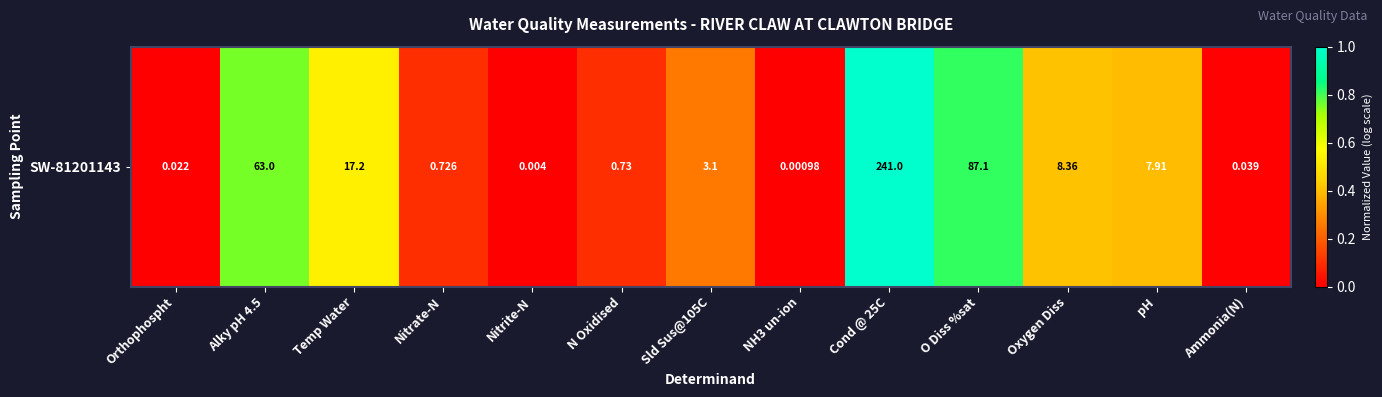

List the labels in order of value, largest first.

Cond @ 25C, O Diss %sat, Alky pH 4.5, Temp Water, Oxygen Diss, pH, Sld Sus@105C, N Oxidised, Nitrate-N, Ammonia(N), Orthophospht, Nitrite-N, NH3 un-ion